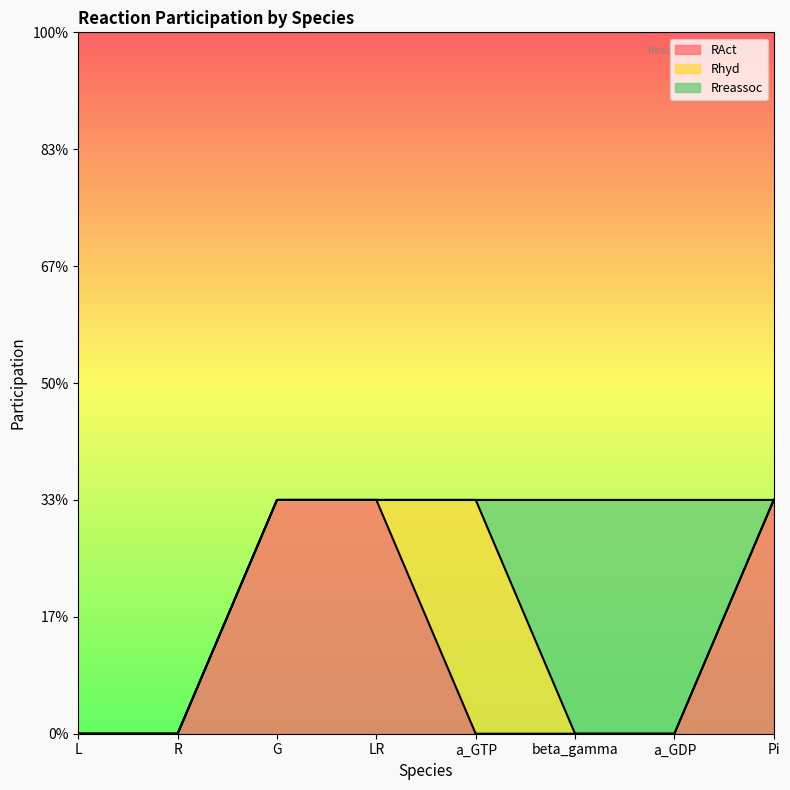

Which series changed the most between beta_gamma and Pi?

RAct